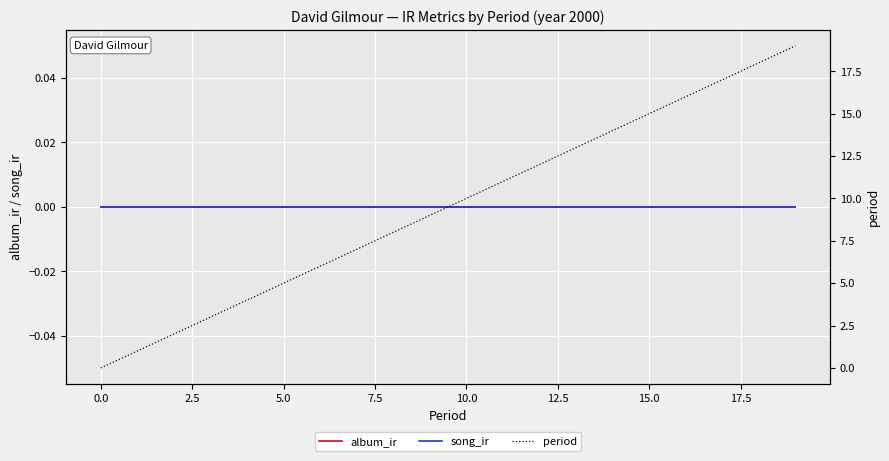

What are all the series names shown in the legend?

album_ir, song_ir, period